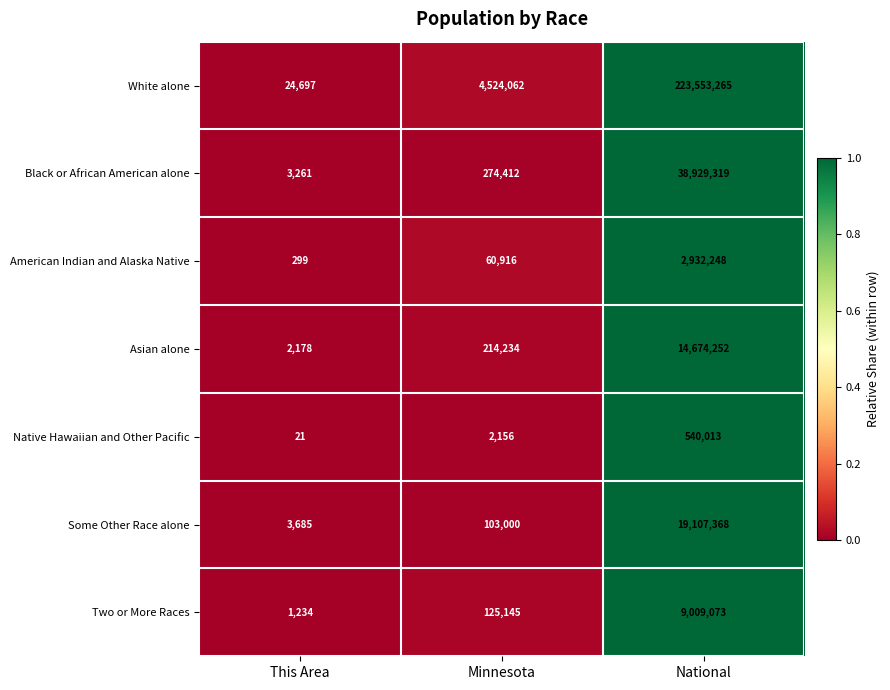

At which label is White alone closest to 111788981?

Minnesota